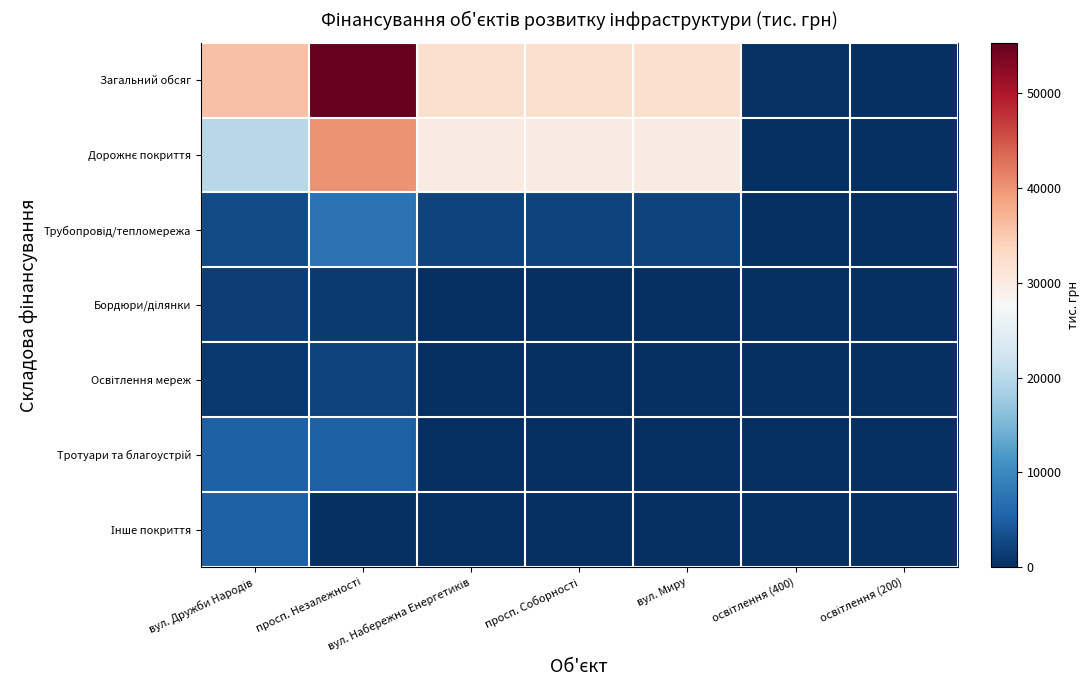

What is the spread (max minus min) of values at вул. Дружби Народів?

34700